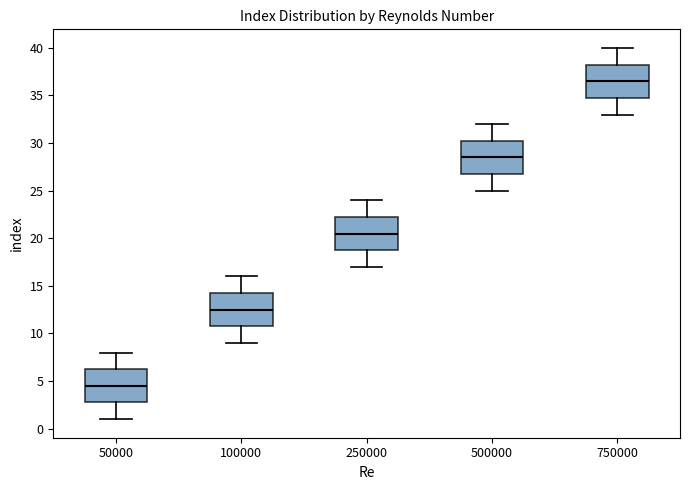

Reading left to right, read every box against the y-axis: the position of its median line, the range the box covers, and the ends of its whiskers. The values are not printed on the chart, so give them approximately, as read against the axis.

50000: median 4.5, box 3.0 to 6.5, whiskers 1.0 to 8.0
100000: median 12.5, box 11.0 to 14.5, whiskers 9.0 to 16.0
250000: median 20.5, box 19.0 to 22.5, whiskers 17.0 to 24.0
500000: median 28.5, box 27.0 to 30.5, whiskers 25.0 to 32.0
750000: median 36.5, box 35.0 to 38.5, whiskers 33.0 to 40.0